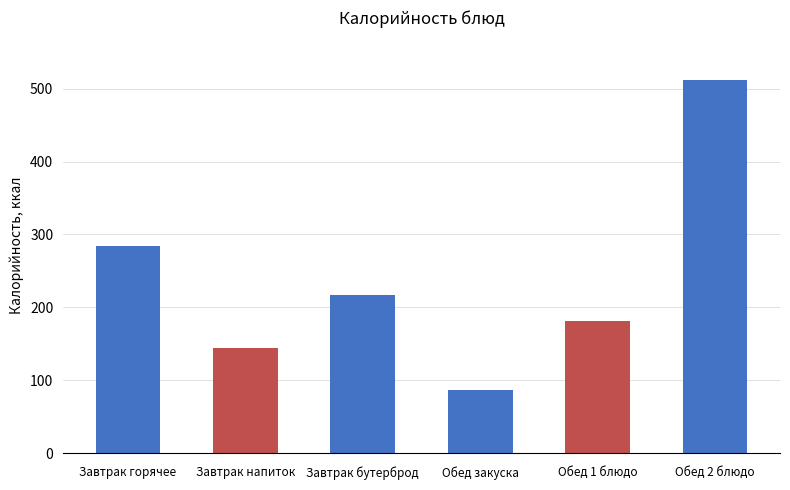

Read the value at Завтрак горячее.

283.8